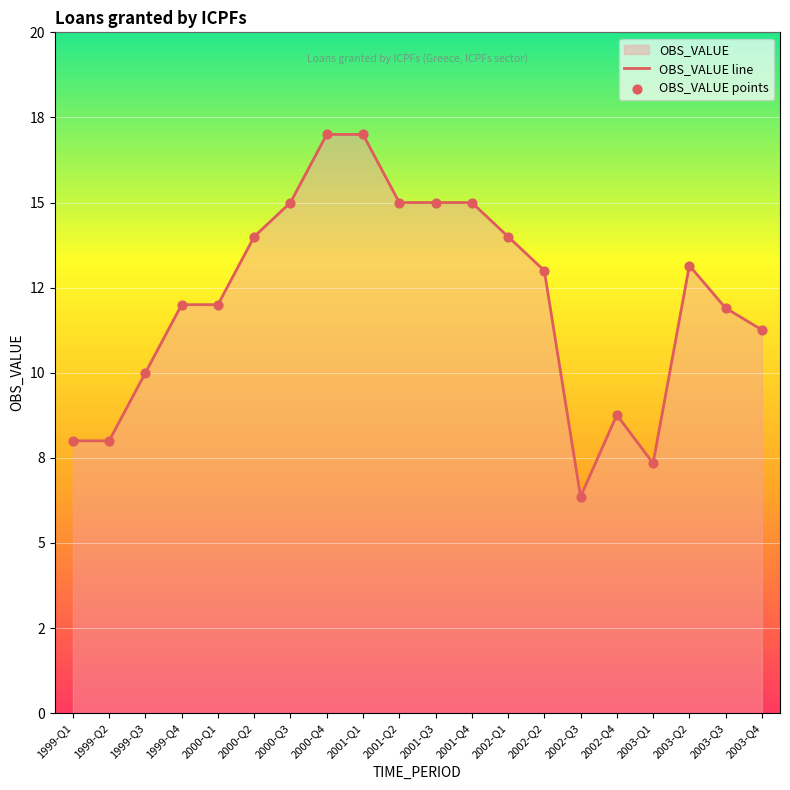

At how many categories does at least one series exceed 9?

15